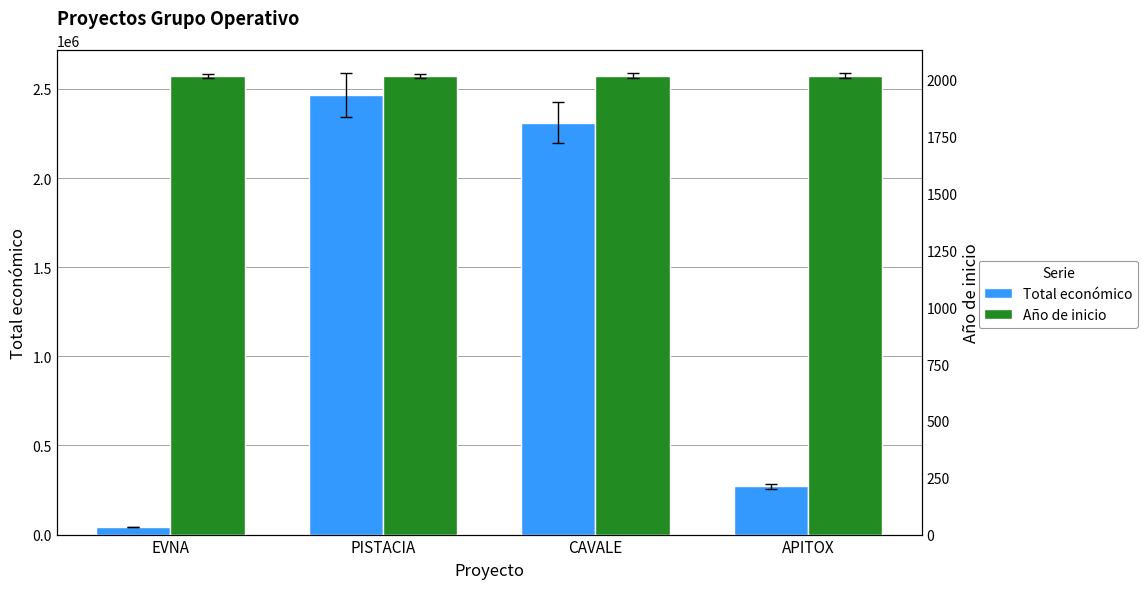

Read the Año de inicio value at CAVALE.

2018